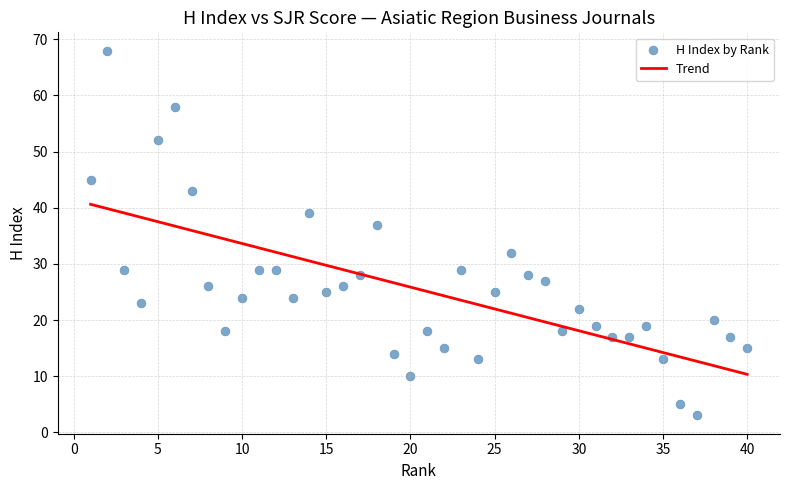

What Y value in the scatter plot is closest to 35?

37